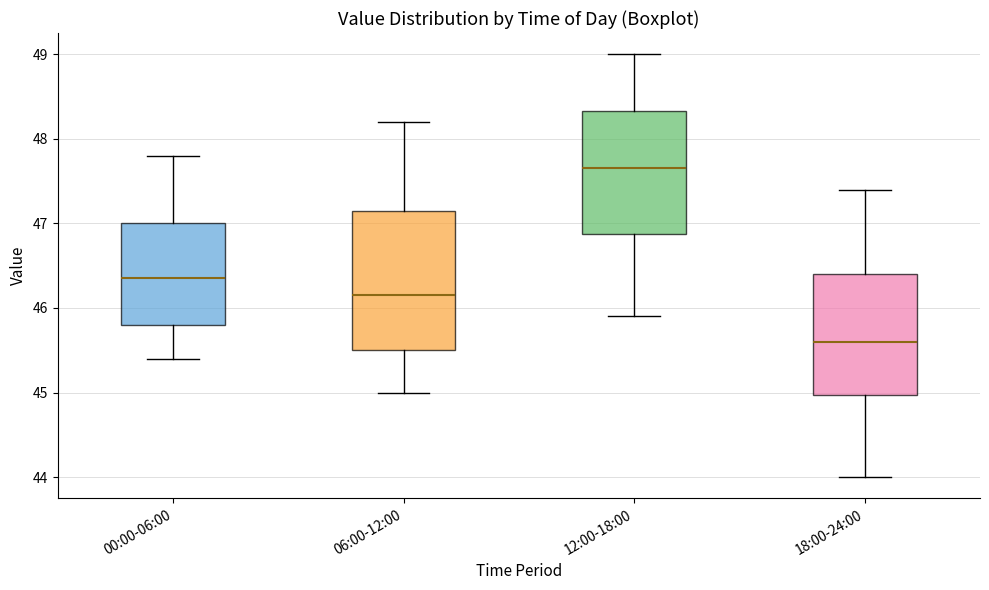

Where is the upper edge of the box for 06:00-12:00 on the y-axis? The values are not printed on the chart, so give them approximately, as read against the axis.

47.2